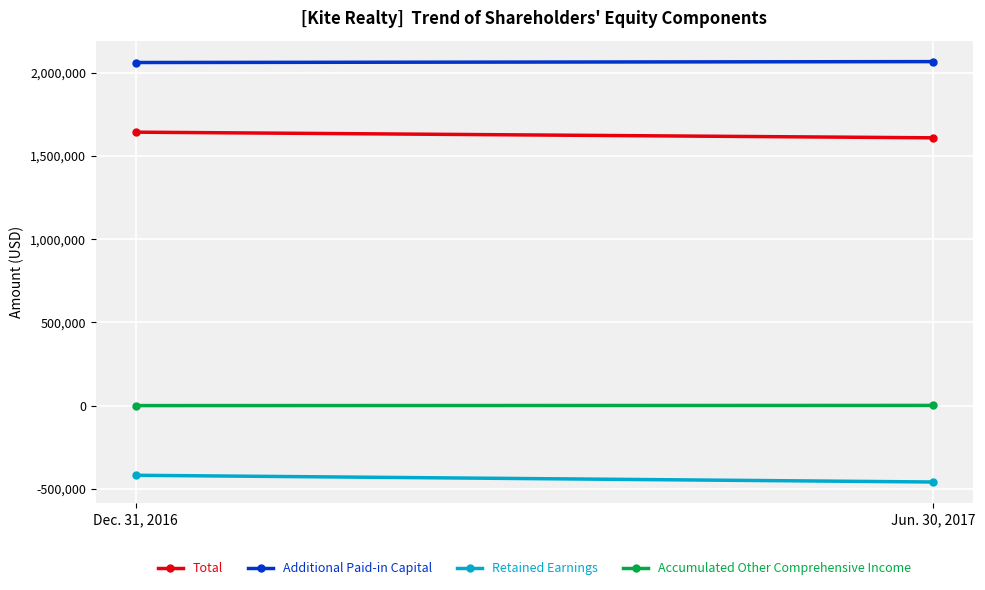

Reading left to right, what are all the values shown in this chart?

Total: 1643574	1609678
Additional Paid-in Capital: 2062360	2067795
Retained Earnings: -419305	-459689
Accumulated Other Comprehensive Income: -316	736